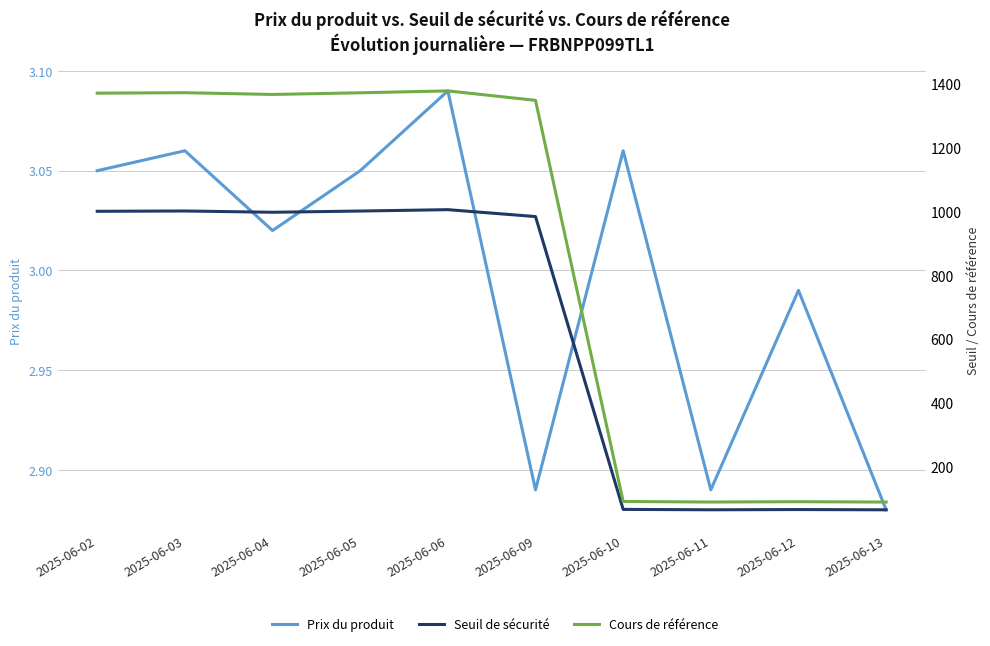

Read the Seuil de sécurité value at 2025-06-13.

65.6